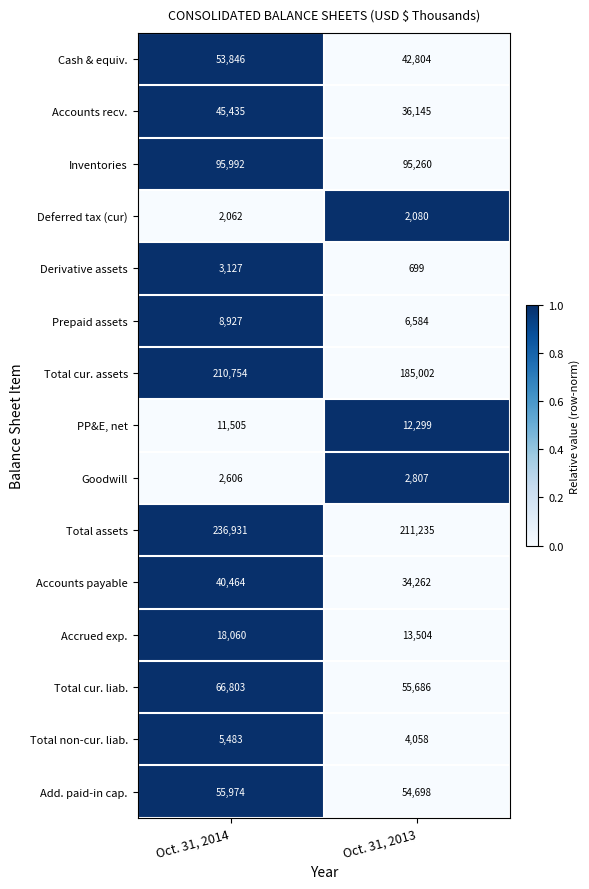

What is the total value across all series at Oct. 31, 2014?

857969